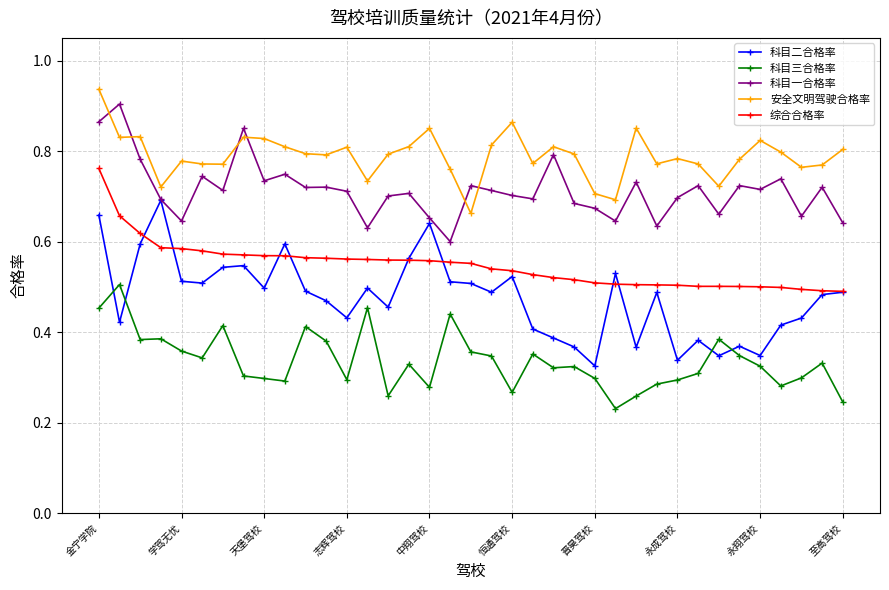

Rank the series by their maximum value, from highest to lowest.

安全文明驾驶合格率, 科目一合格率, 综合合格率, 科目二合格率, 科目三合格率